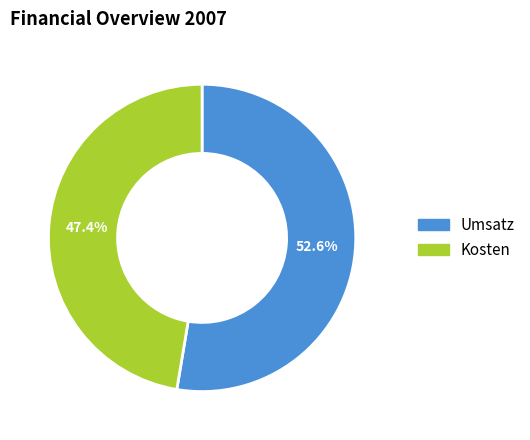

How many slices are in this pie chart?

2